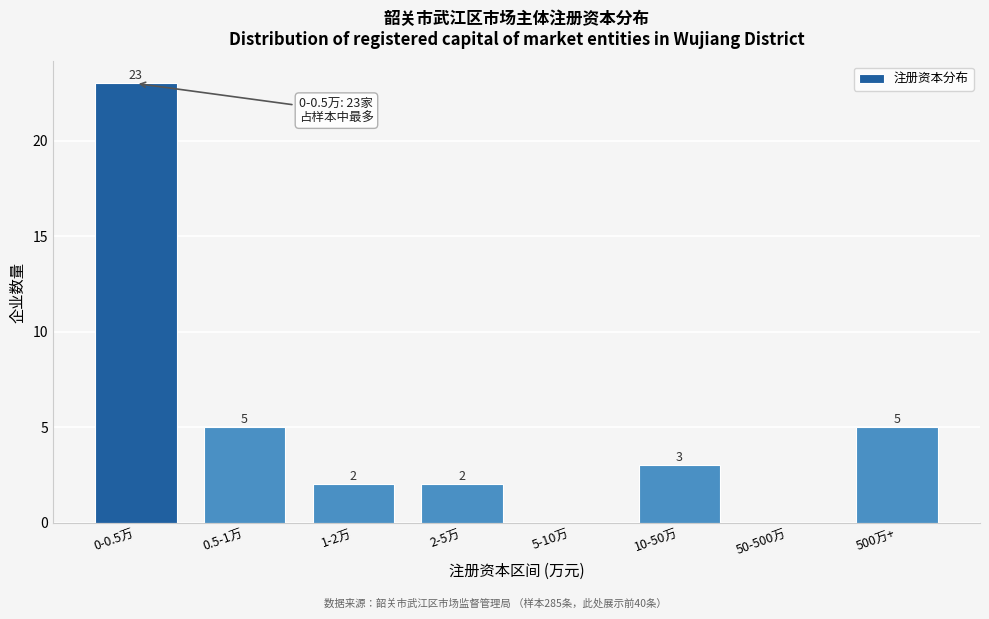

Reading right to left, list all the values displayed in this chart.

500万+=5	50-500万=0	10-50万=3	5-10万=0	2-5万=2	1-2万=2	0.5-1万=5	0-0.5万=23